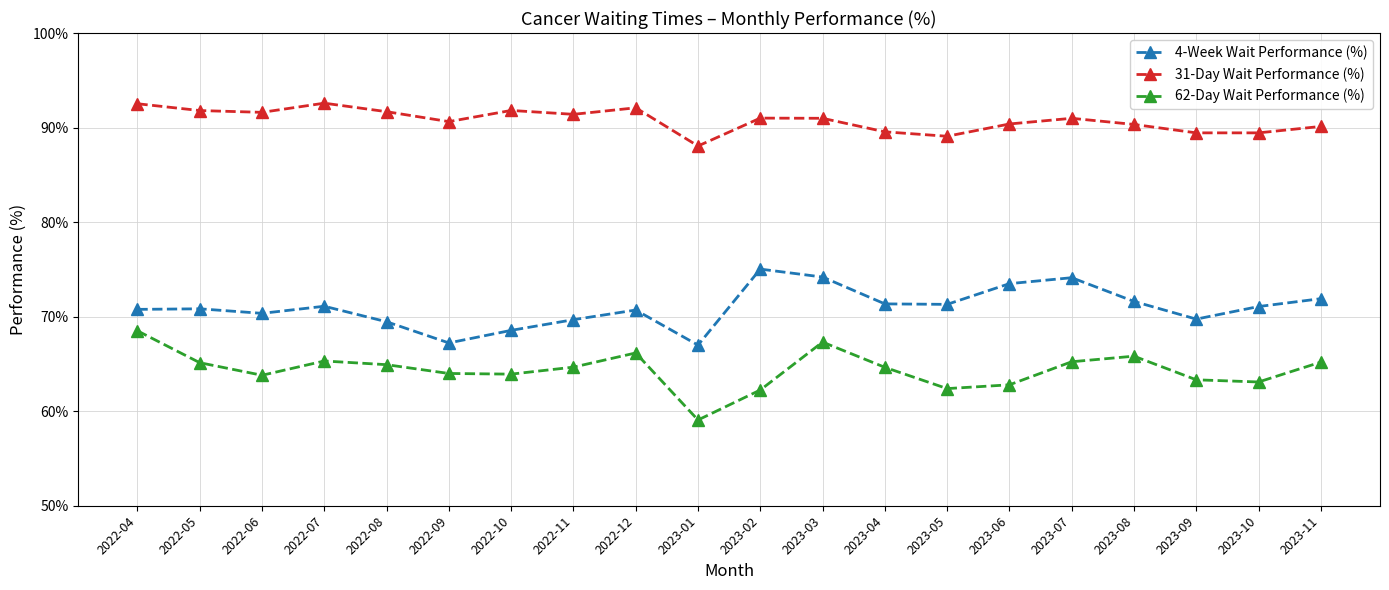

How many interior local peaks does the 4-Week Wait Performance (%) series have?

5